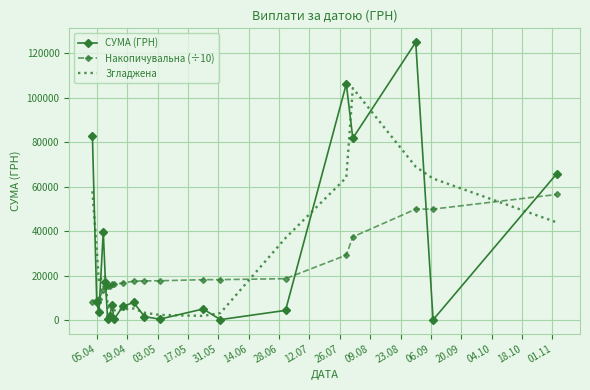

What is the highest value of the Згладжена series?

104259.6